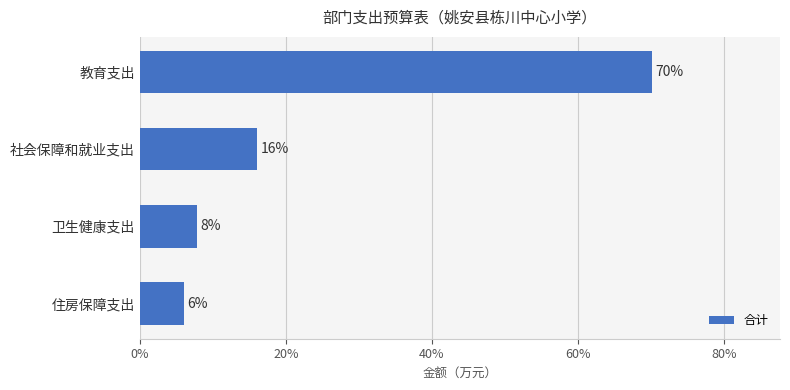

Which label corresponds to the largest value in the chart?

教育支出